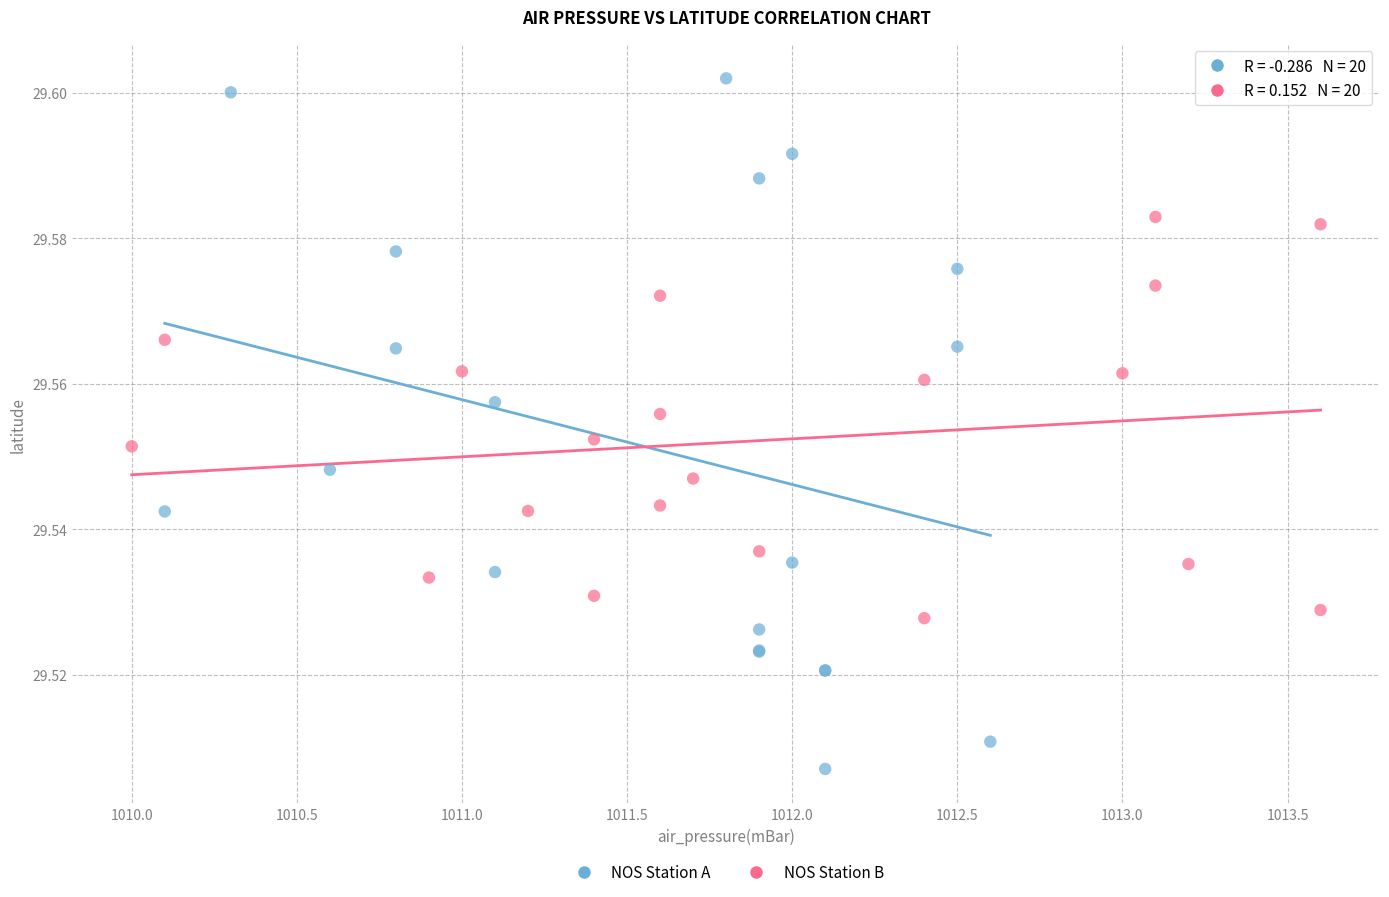

Which series reaches the maximum Y coordinate?

NOS Station A